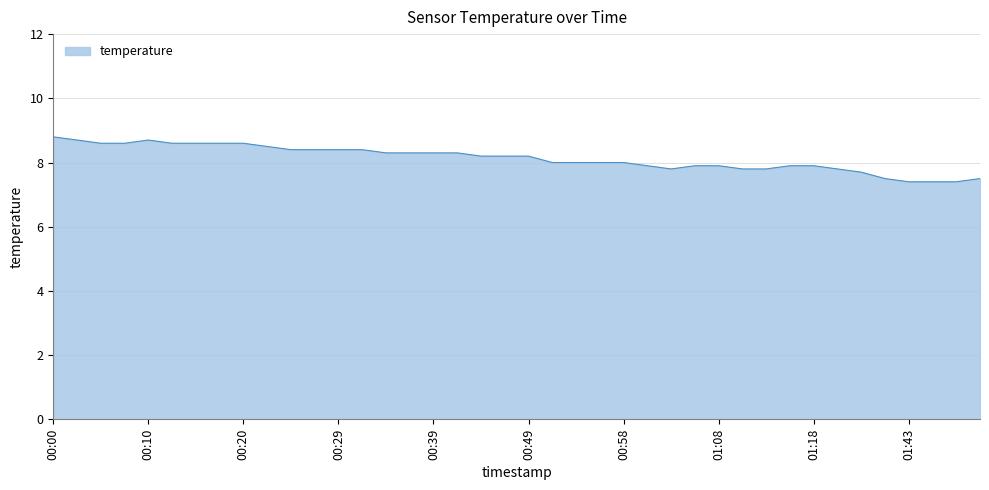

What is the difference between the second highest and minimum values?

1.3